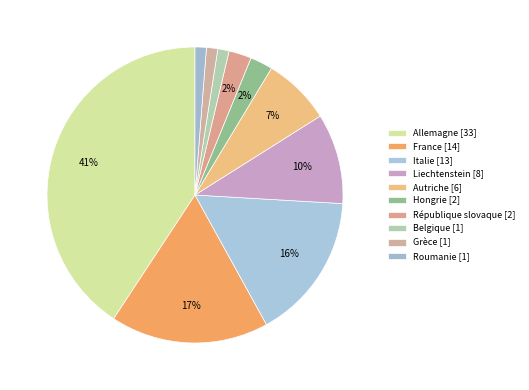

Which has a higher value, Belgique or République slovaque?

République slovaque